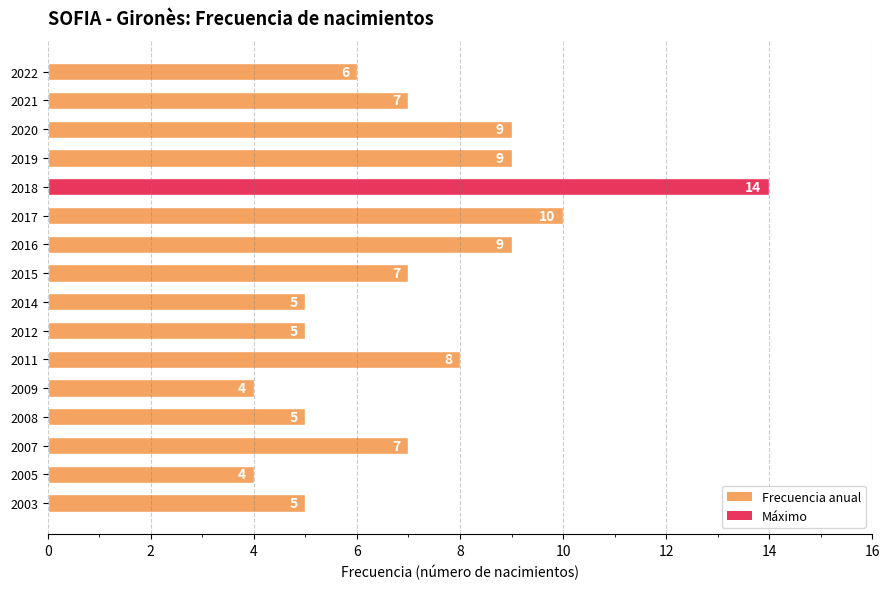

Which category has the highest value across all series?

2018